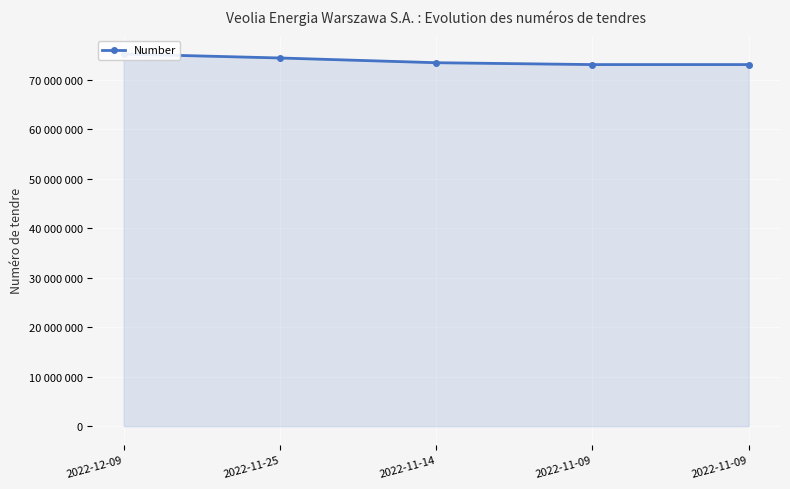

Is it true that the value at 2022-11-09 is 73061012?

True